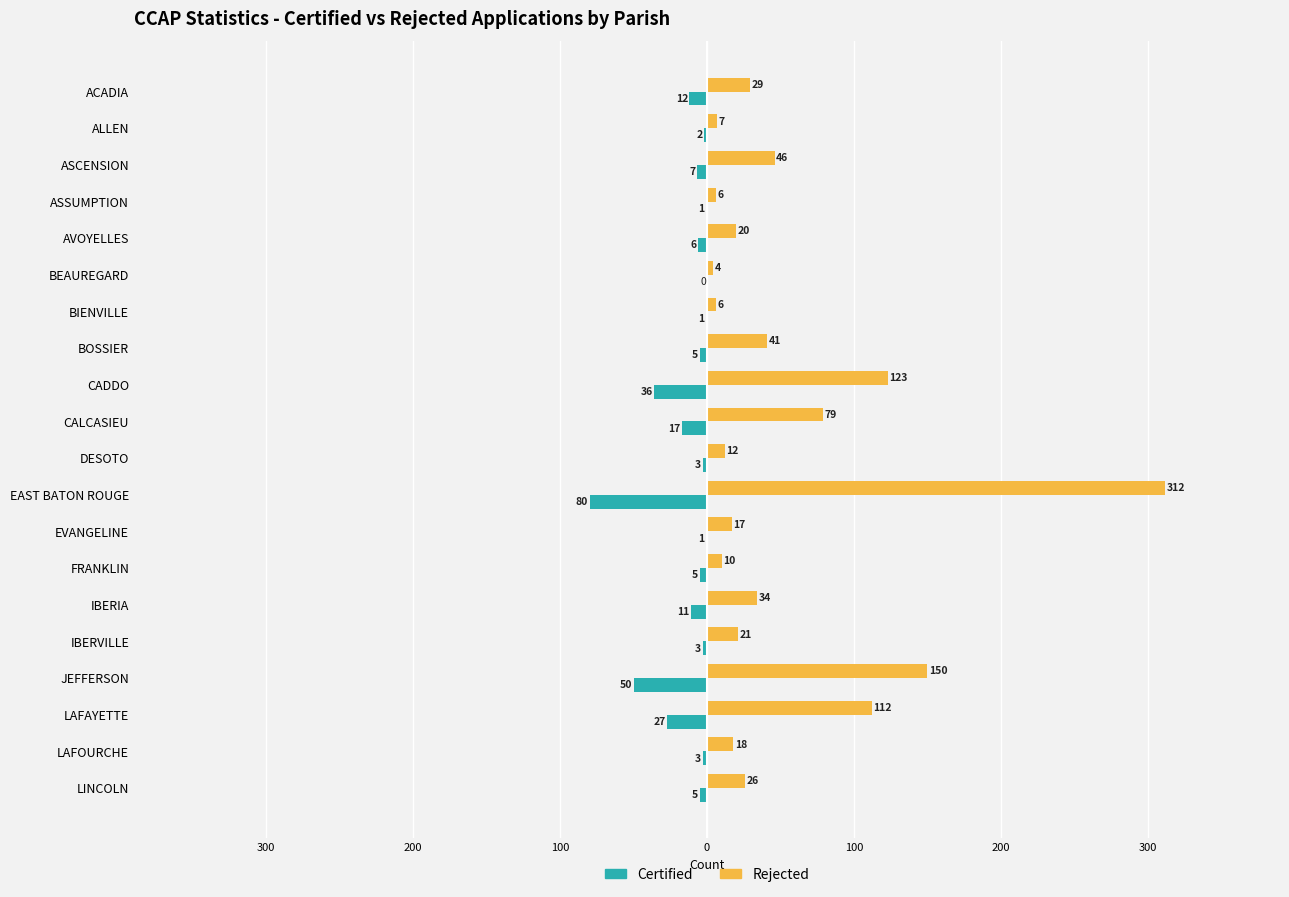

What are all the series names shown in the legend?

Certified, Rejected